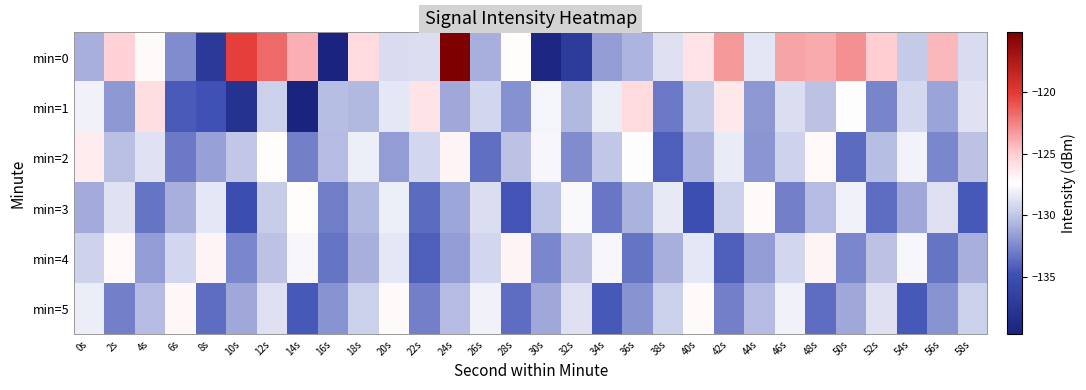

Count the number of categories in the chart.

30